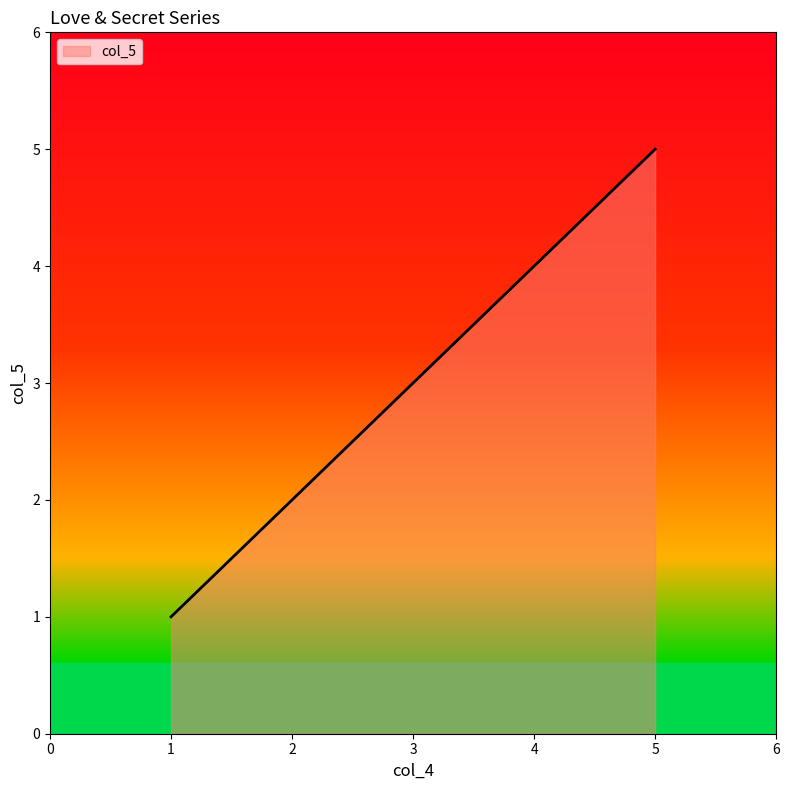

What is the smallest value displayed?

1